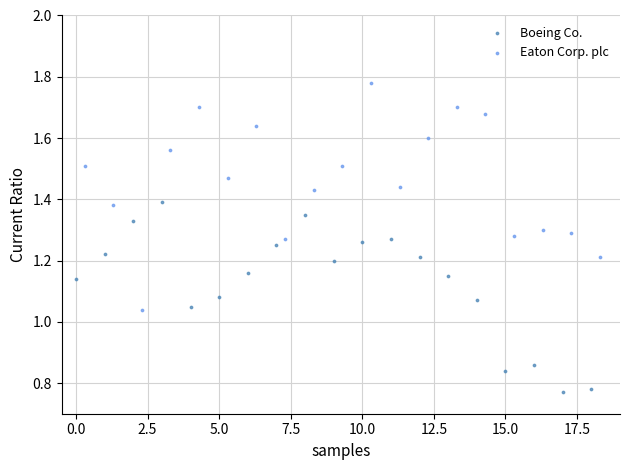

Which series has the widest spread of Y values?

Eaton Corp. plc